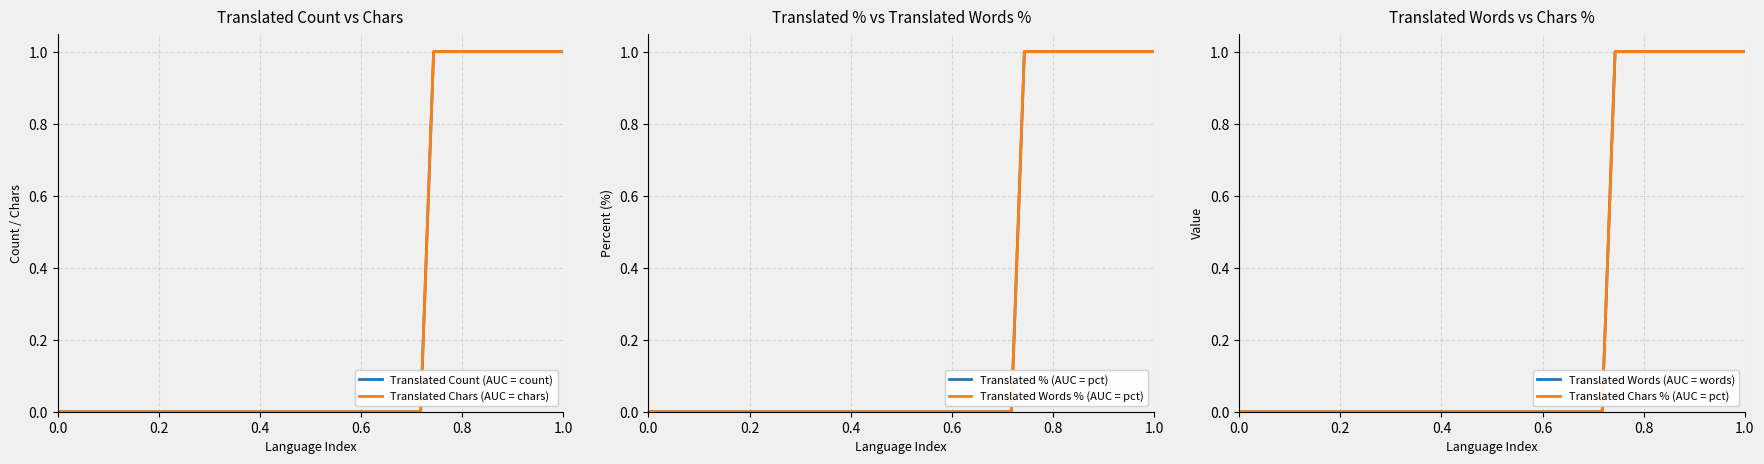

What is the sum of all Translated Chars (AUC = chars) values?

11